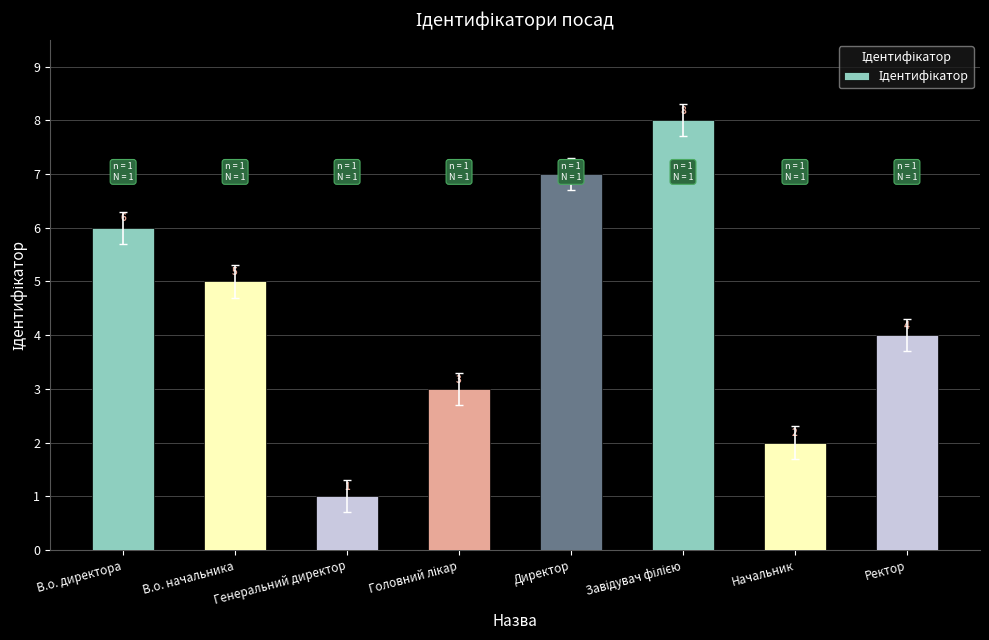

What is the maximum value shown in the chart?

8